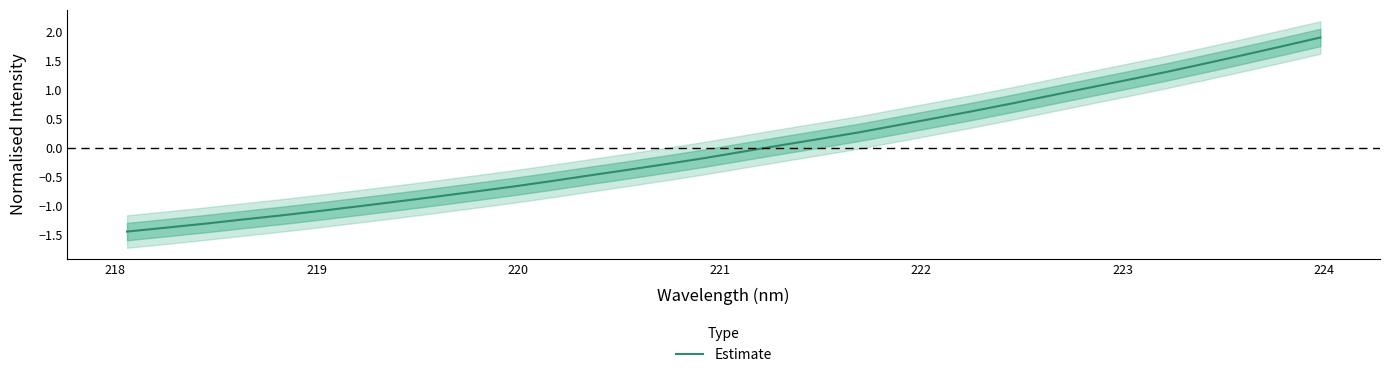

What is the maximum value for Estimate?

1.9